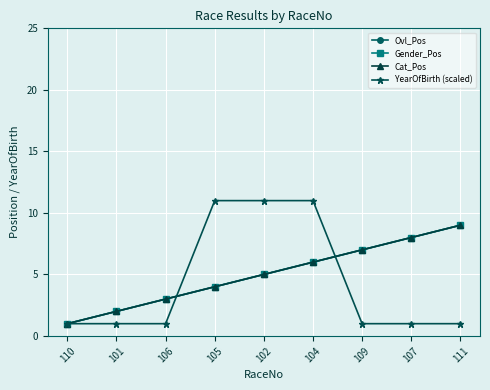

How many intersections are there between YearOfBirth (scaled) and Cat_Pos?

2